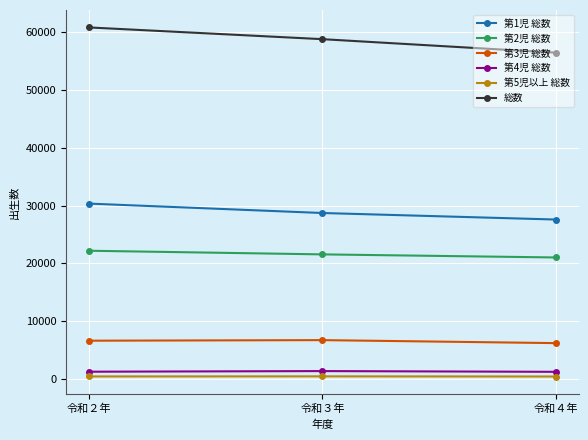

What is the sum of the 第3児 総数 values at 令和４年 and 令和２年?

12826